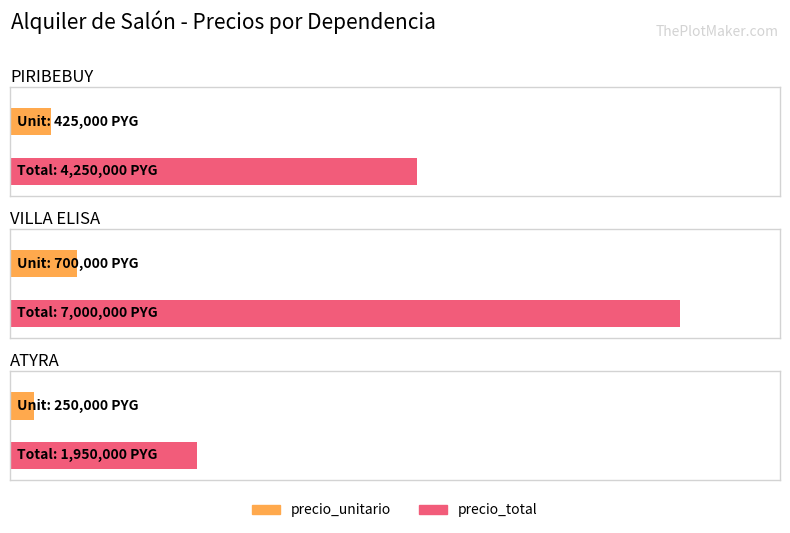

How many data points in precio_total are less than 4250000?

1